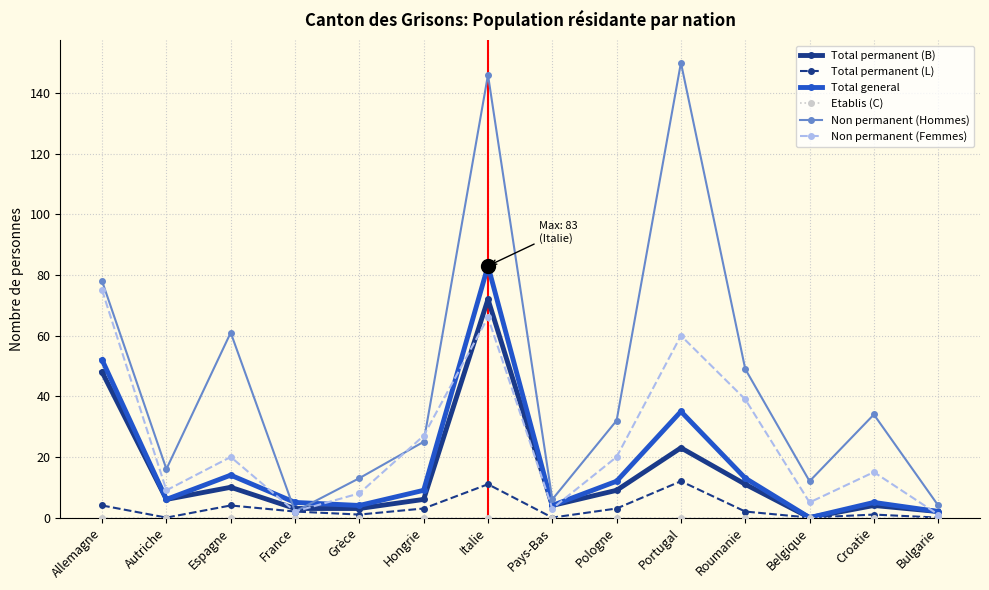

At which label is Non permanent (Femmes) closest to 38?

Roumanie